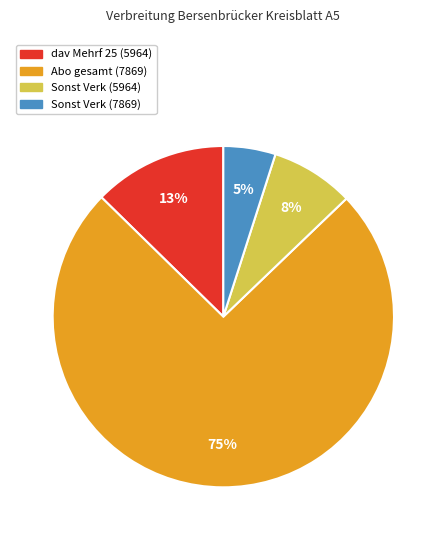

Is the sum of Sonst Verk (5964) and dav Mehrf 25 (5964) greater than half?

No